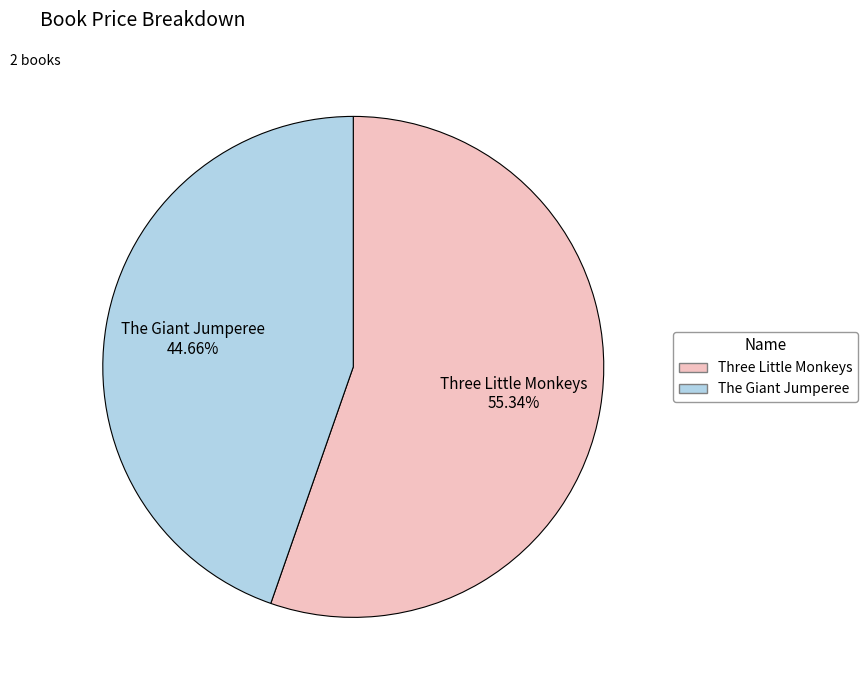

To the nearest percent, what percentage of the pie is The Giant Jumperee?

45%